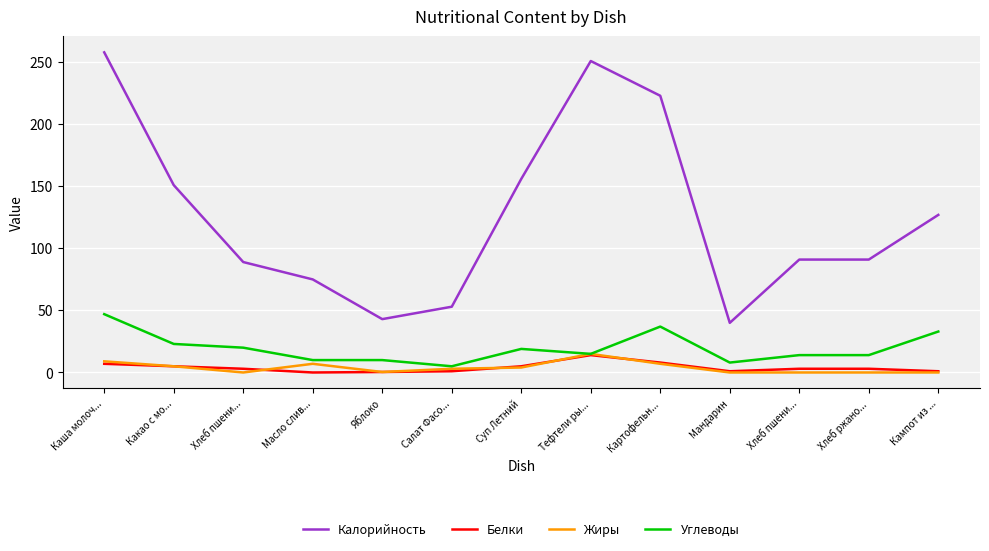

How many times do Жиры and Белки cross each other?

4